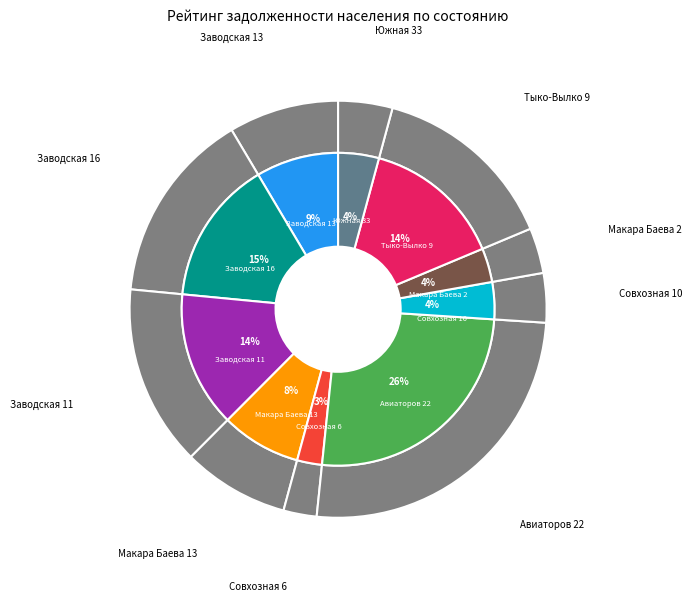

What percentage is the ООО "АВРОРА" (Заводская 16) slice, to the nearest percent?

15%